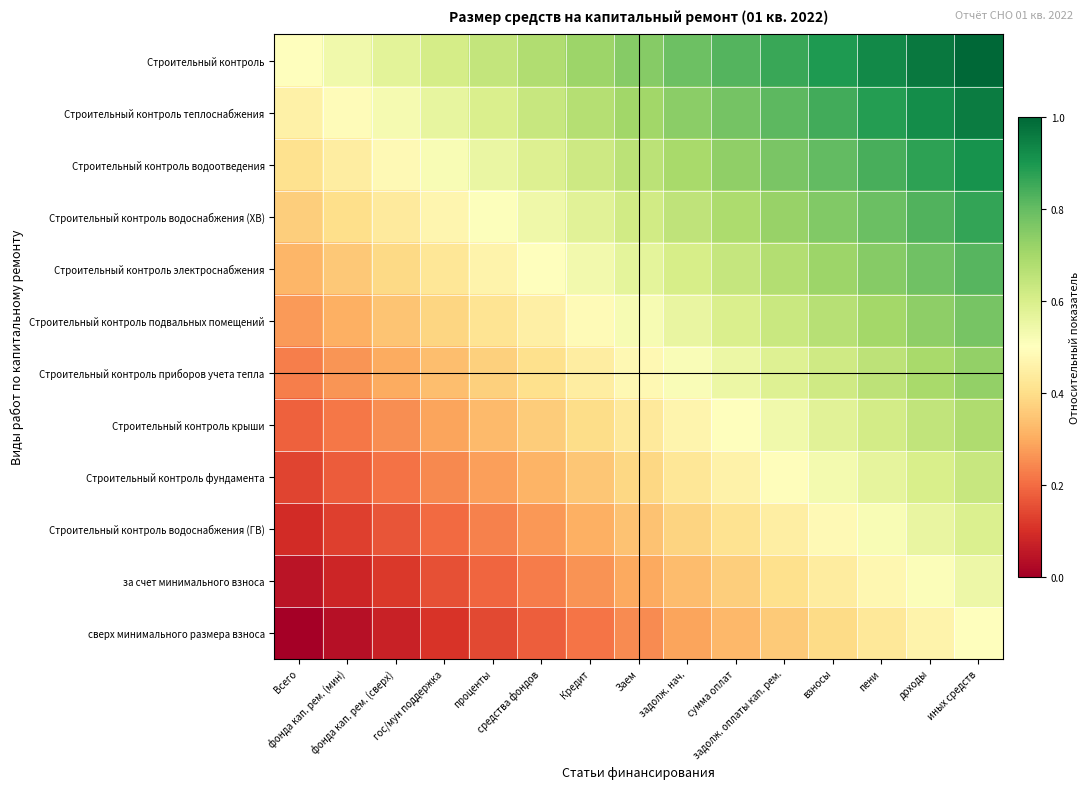

At задолж. нач., list the series in order from largest to smallest.

Строительный контроль, Строительный контроль теплоснабжения, Строительный контроль водоотведения, Строительный контроль водоснабжения (ХВ), Строительный контроль электроснабжения, Строительный контроль подвальных помещений, Строительный контроль приборов учета тепла, Строительный контроль крыши, Строительный контроль фундамента, Строительный контроль водоснабжения (ГВ), за счет минимального взноса, сверх минимального размера взноса